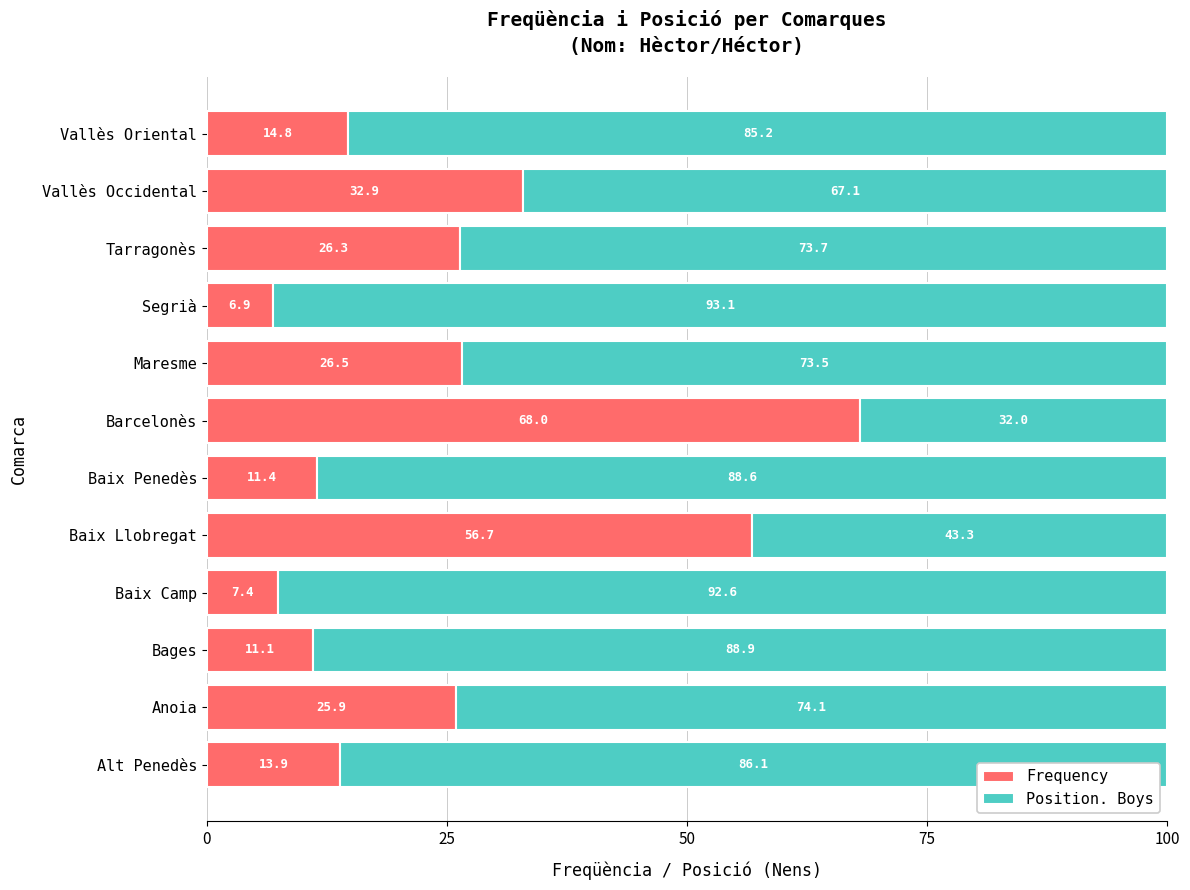

How many data points in Frequency are above 25?

6